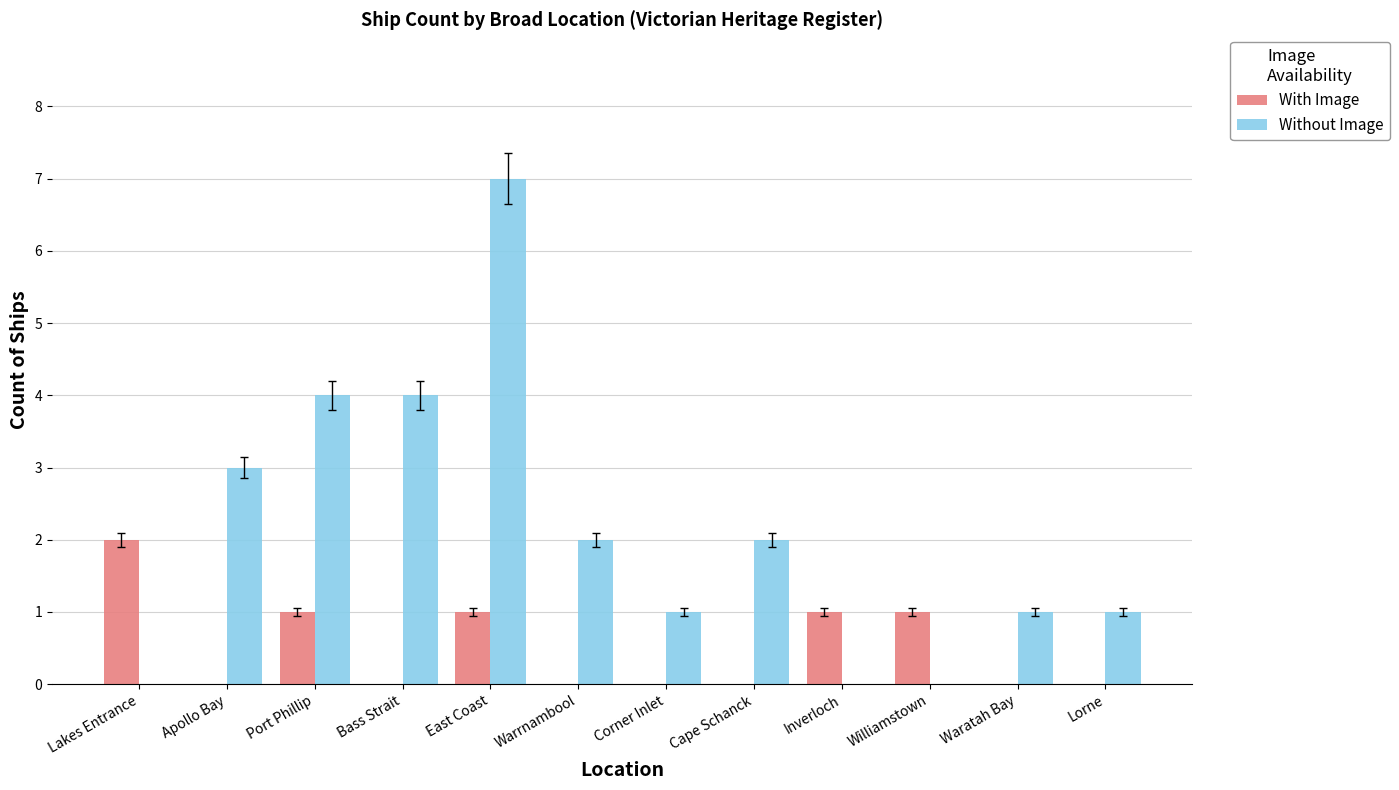

Reading left to right, extract all data points from this chart.

With Image: 2	0	1	0	1	0	0	0	1	1	0	0
Without Image: 0	3	4	4	7	2	1	2	0	0	1	1